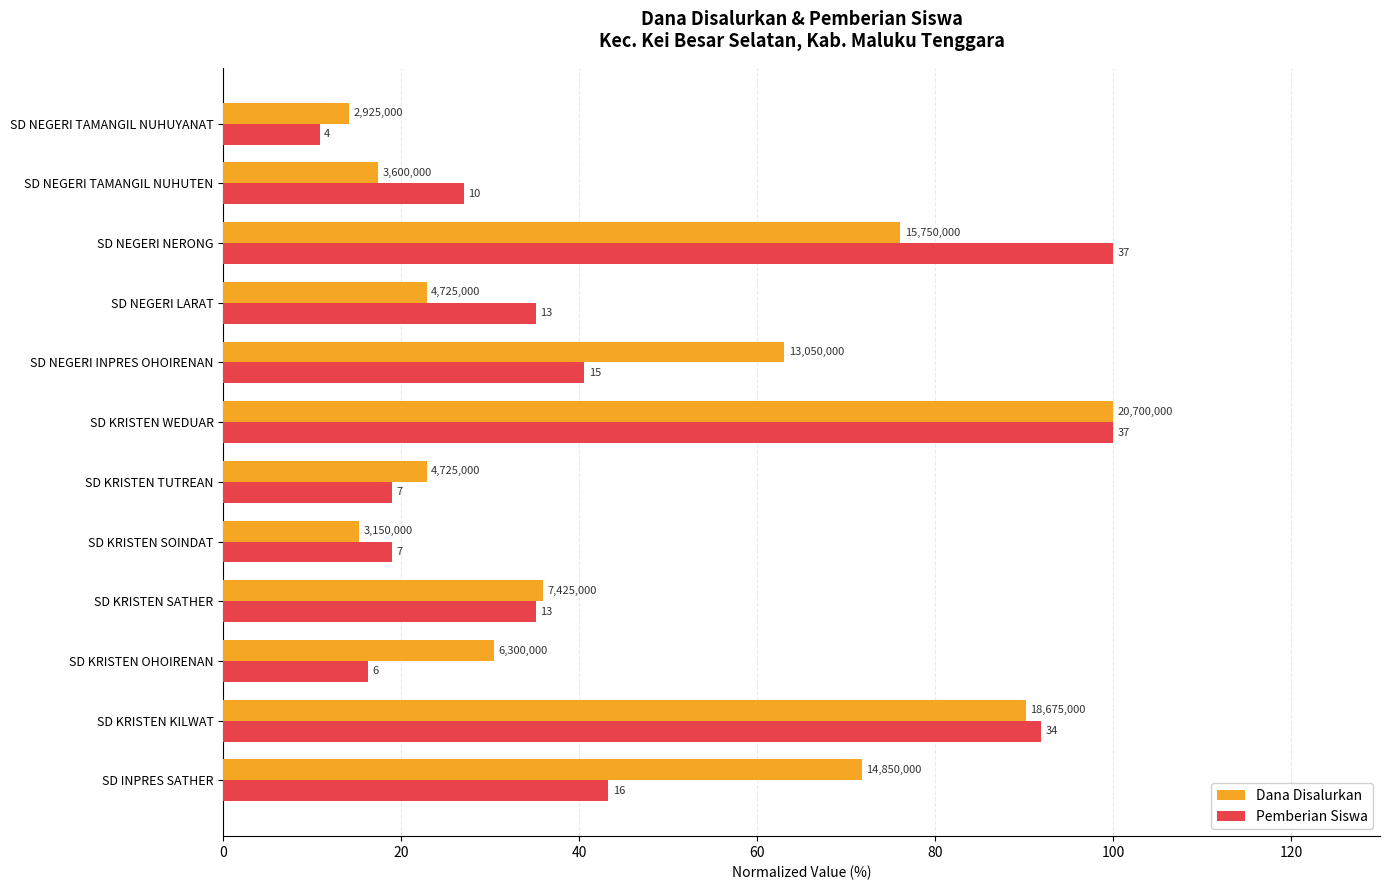

List the series in order of their overall mean, lowest first.

Pemberian Siswa, Dana Disalurkan